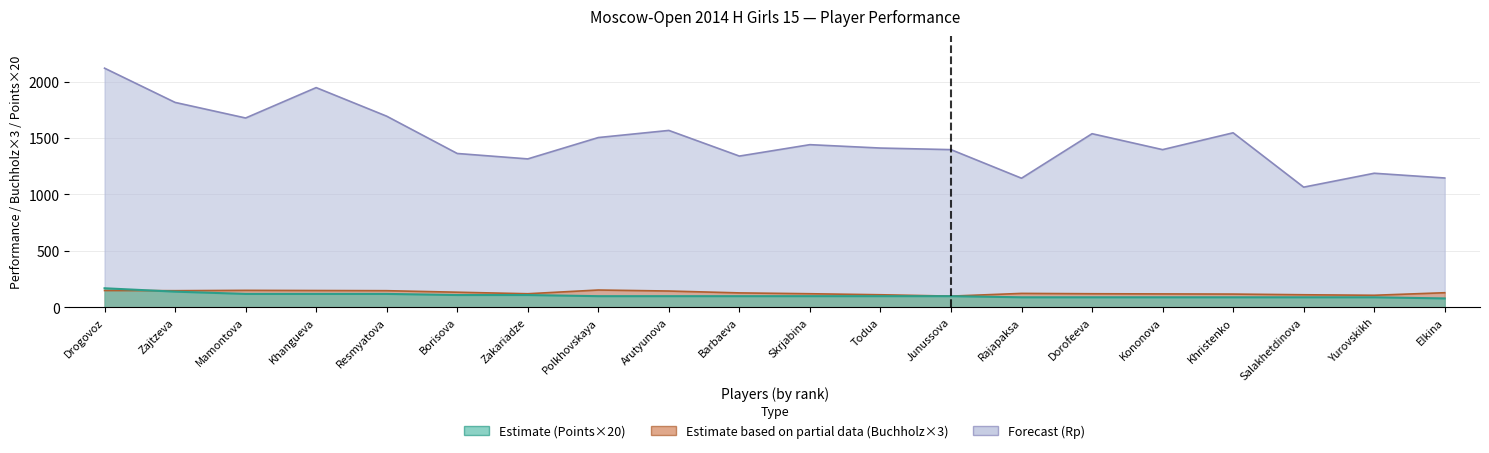

Rank the series at Zajtzeva from lowest to highest value.

Points (Estimate), Buchholz (Estimate based on partial data), Rp (Forecast)